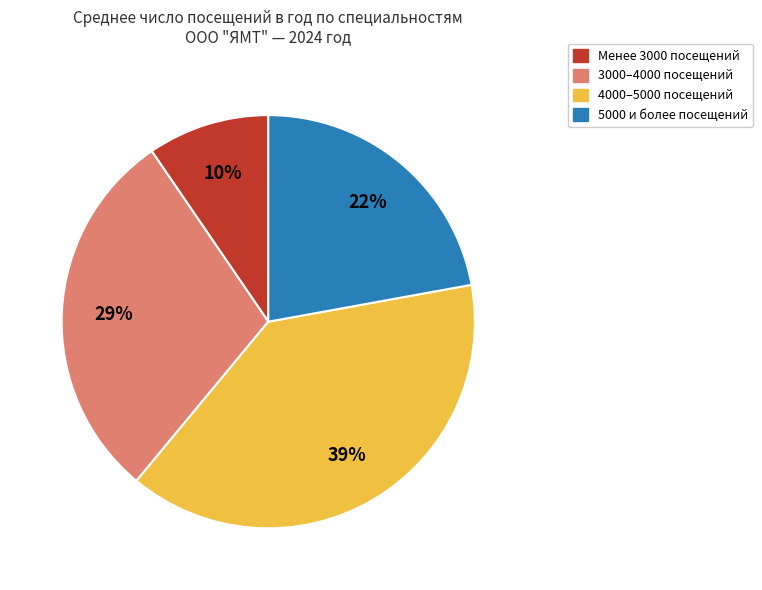

The 3000–4000 посещений slice represents 29% of the pie. True or false?

True